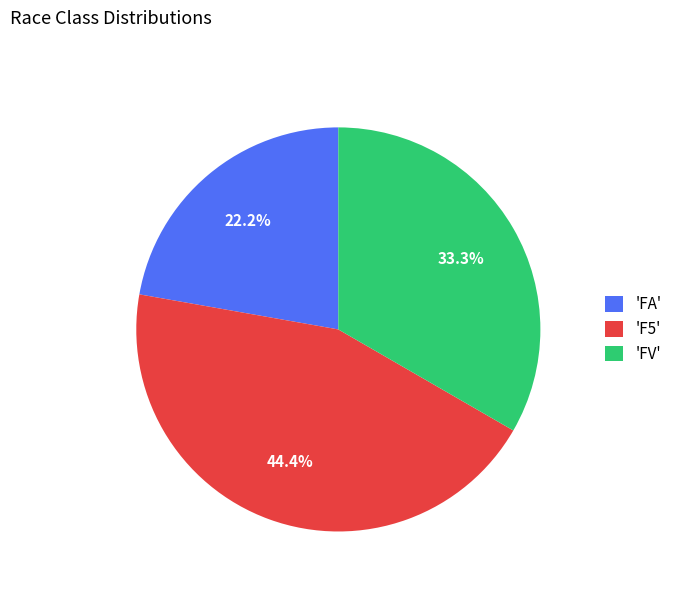

How much of the chart is everything except 'FV'?

66.7%